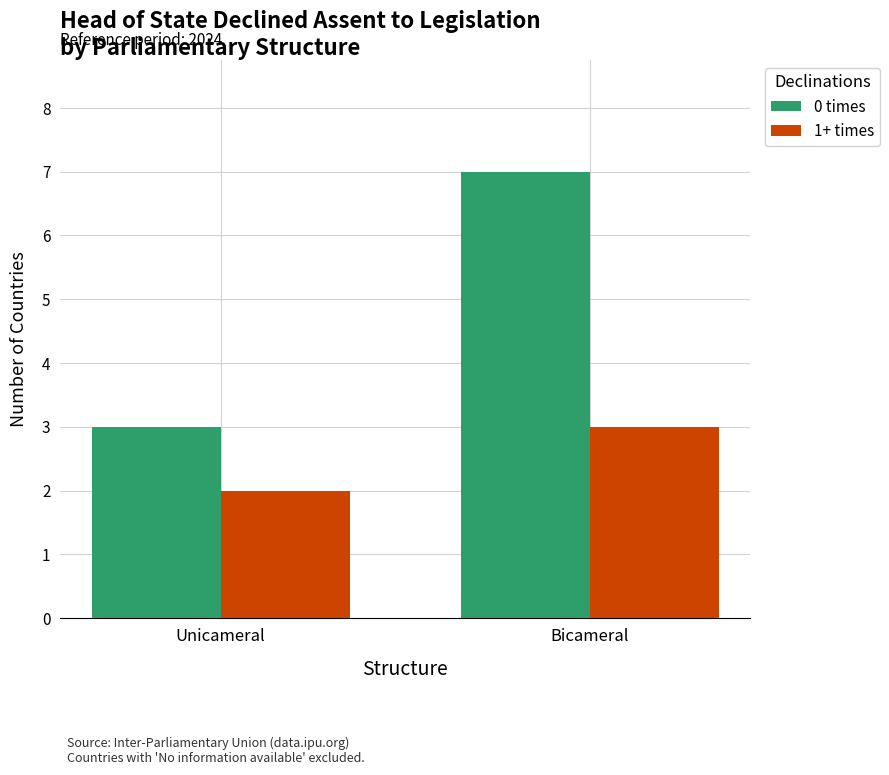

What is the difference between the 0 times values at Bicameral and Unicameral?

4